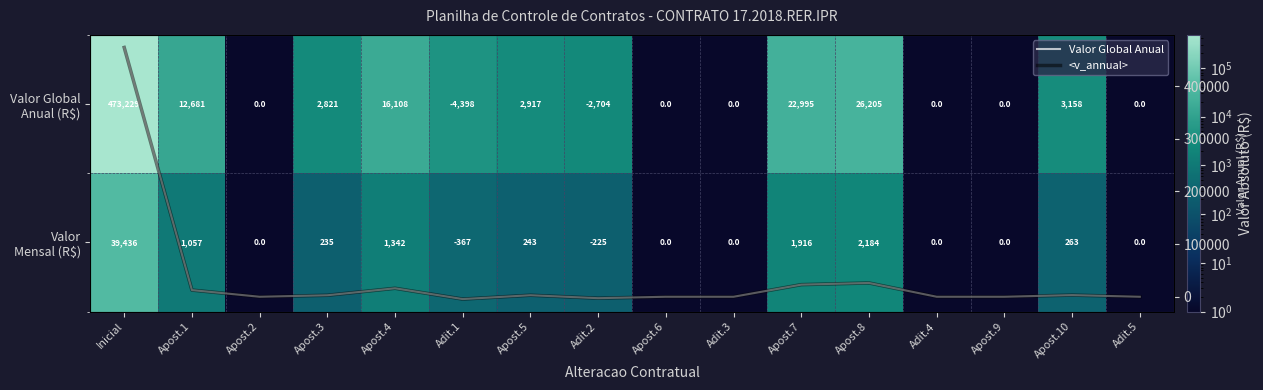

Which series has the widest spread of values?

Valor Global Anual